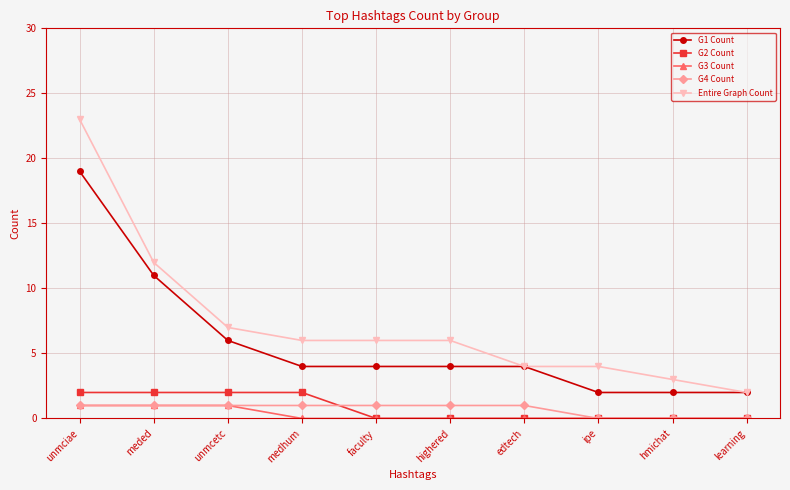

At how many categories does at least one series exceed 22?

1